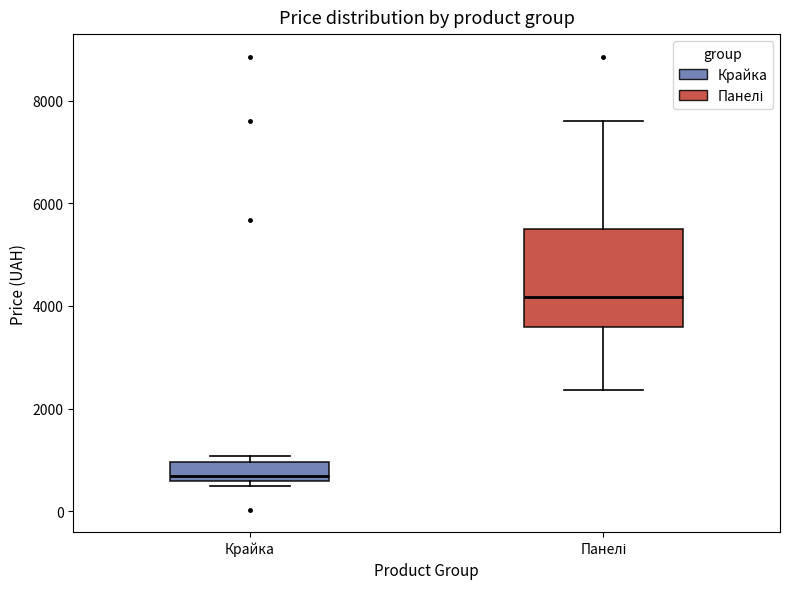

Comparing the boxes themselves (not the whiskers), which one is the tallest?

Панелі